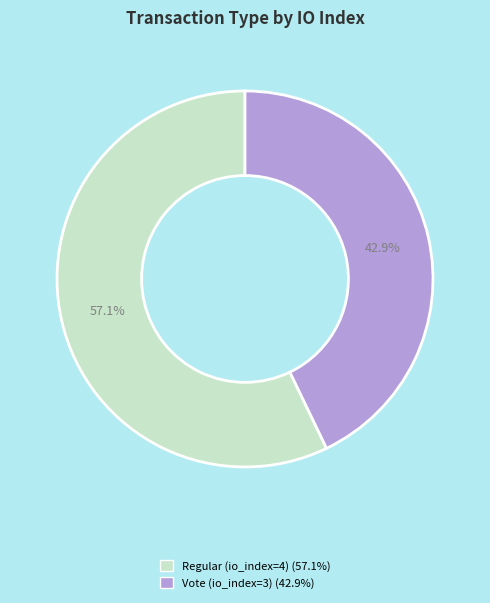

Which has a higher value, Regular (io_index=4) or Vote (io_index=3)?

Regular (io_index=4)